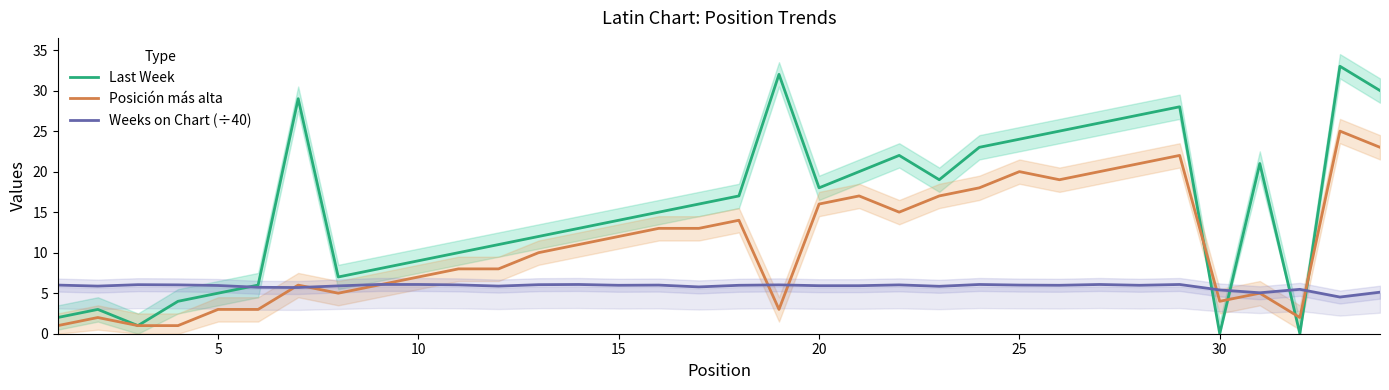

Rank the series by their average value, from highest to lowest.

Last Week, Posición más alta, Weeks on Chart (÷40)